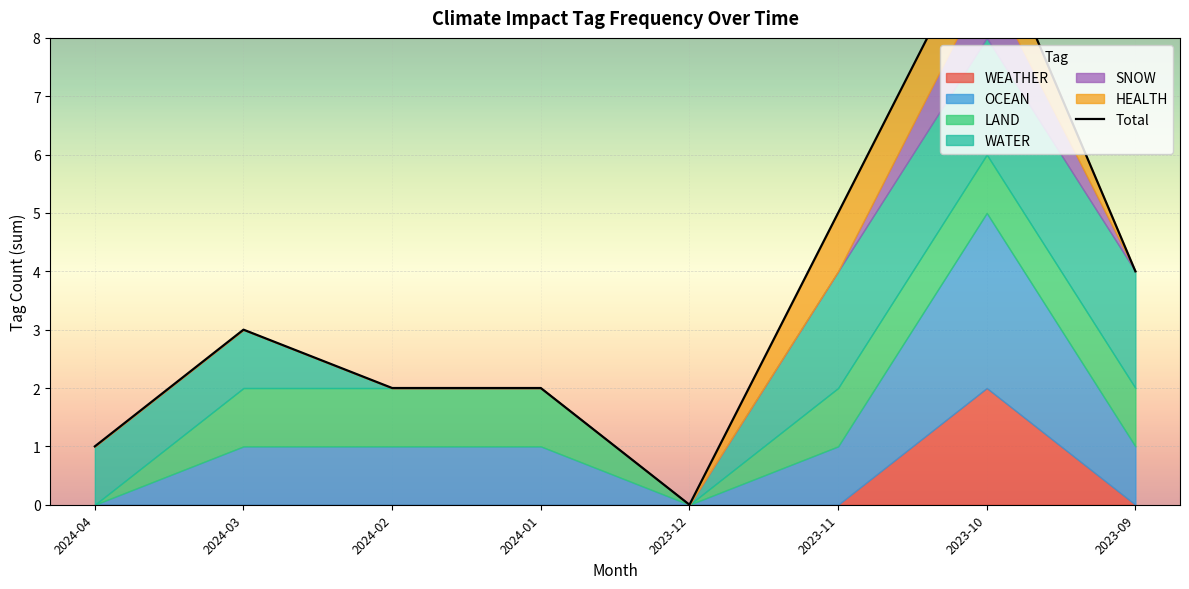

Which label corresponds to the largest value in the chart?

2023-10